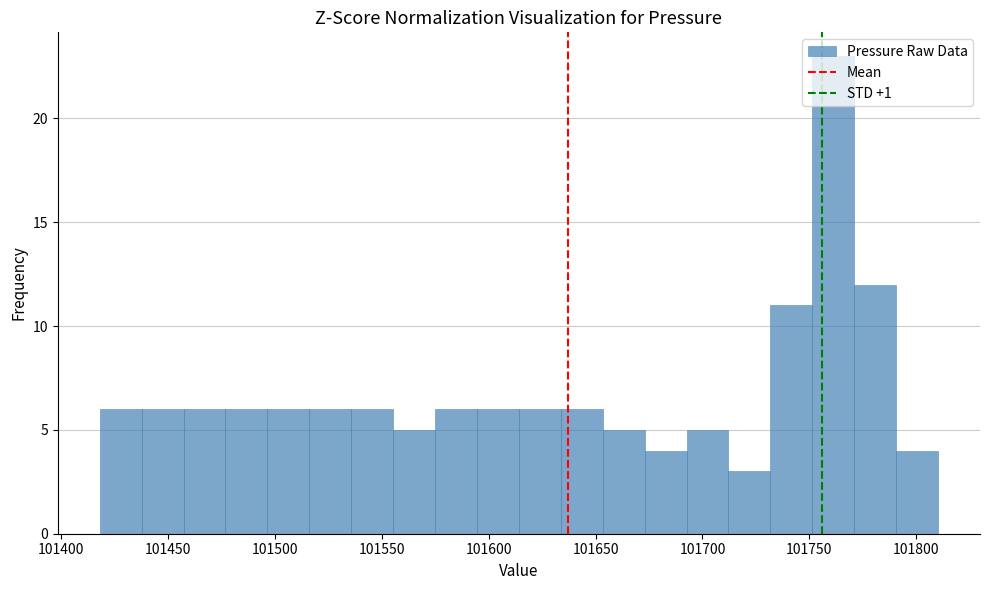

Read against the x-axis, roughly where is the centre of the tallest bar?

101760